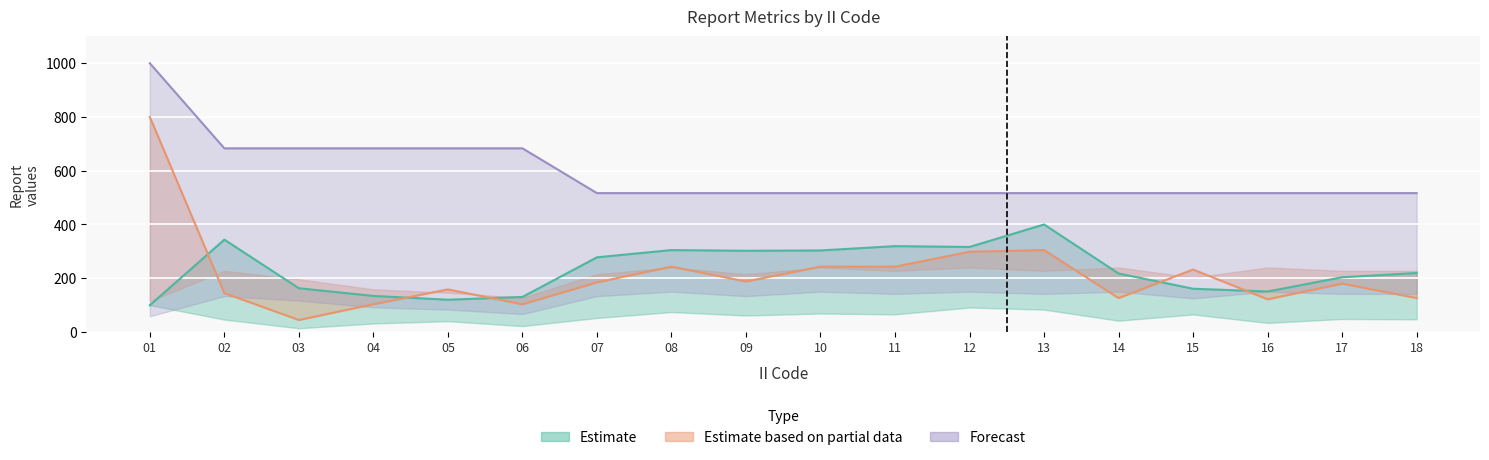

Is the value of MSQUARE at 10 greater than the value of SOURCE_ID at 12?

No